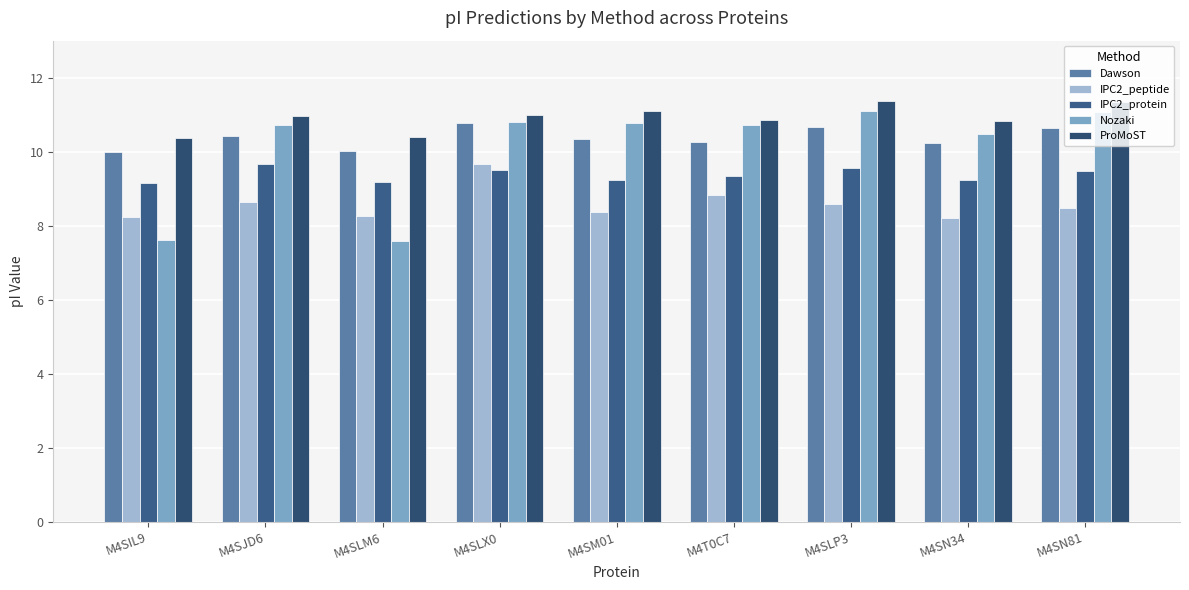

How many bars are there in each group?

5